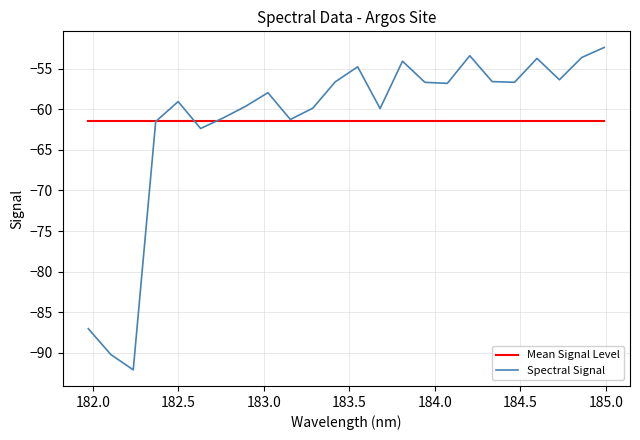

Rank the series by their maximum value, from lowest to highest.

Mean Signal Level, Spectral Signal